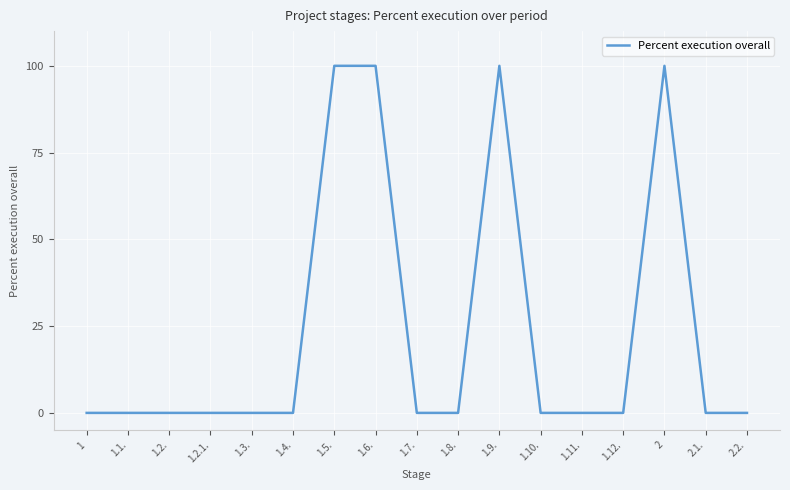

What is the difference between the values at 2.1. and 1.5.?

100